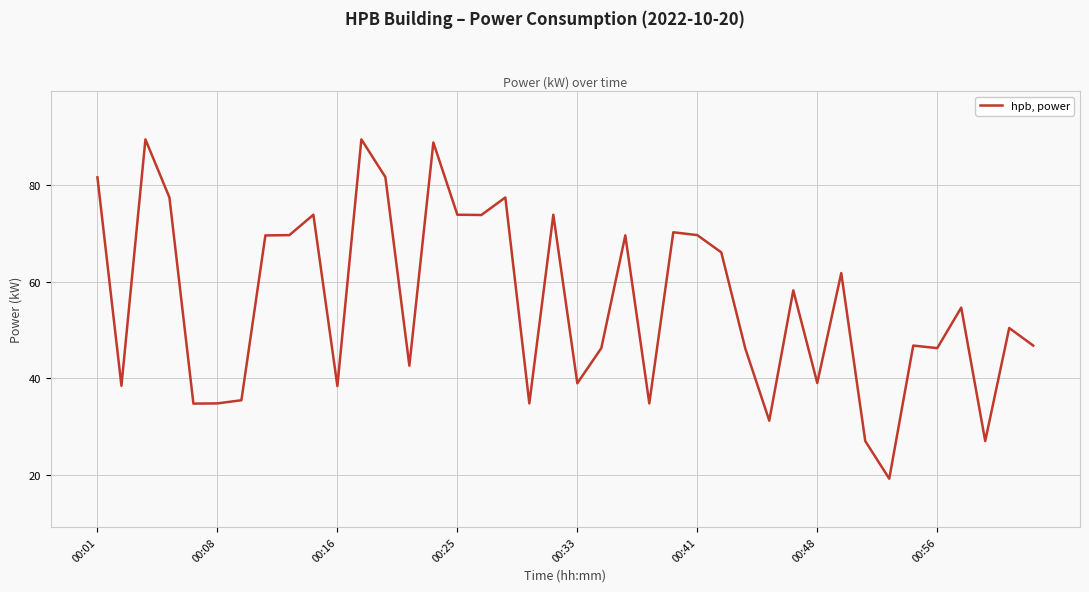

What is the difference between the maximum and minimum values?

70.2